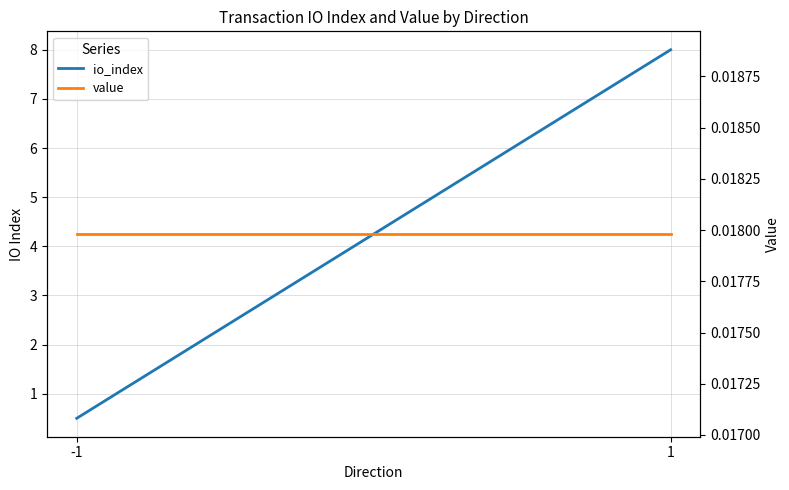

At which category is the sum across all series the highest?

1